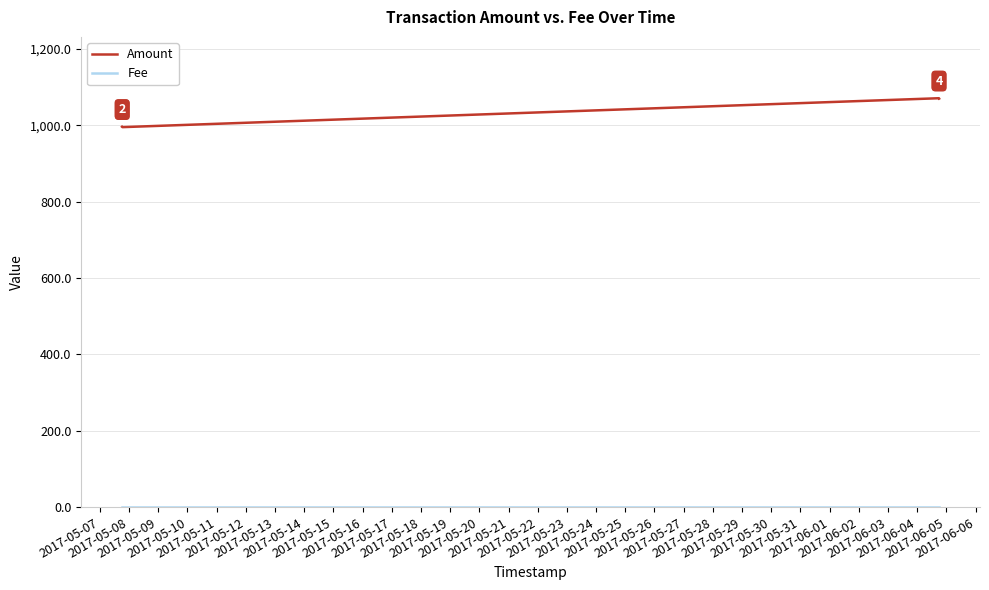

What is the difference between the maximum and second lowest values in the Amount series?

74.7